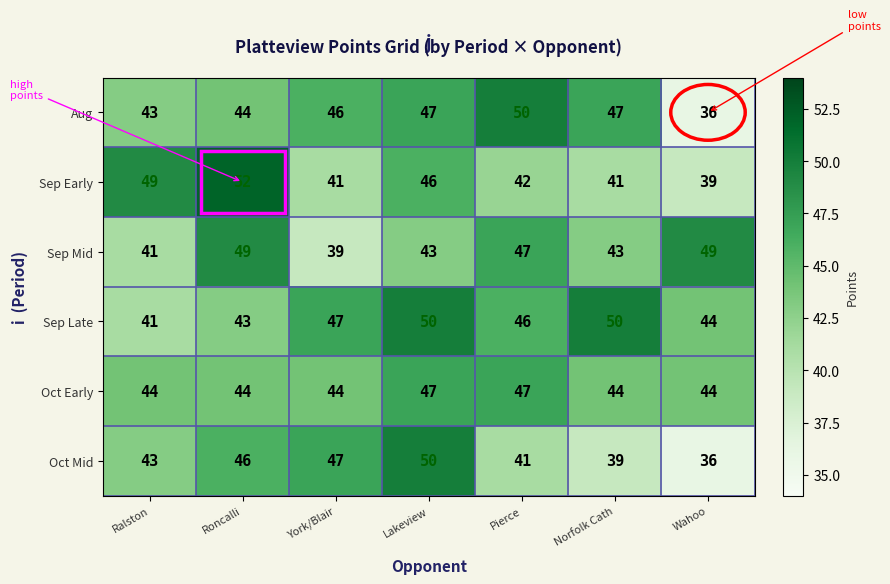

List the labels in order of Oct Mid value, largest first.

Lakeview, York/Blair, Roncalli, Ralston, Pierce, Norfolk Cath, Wahoo